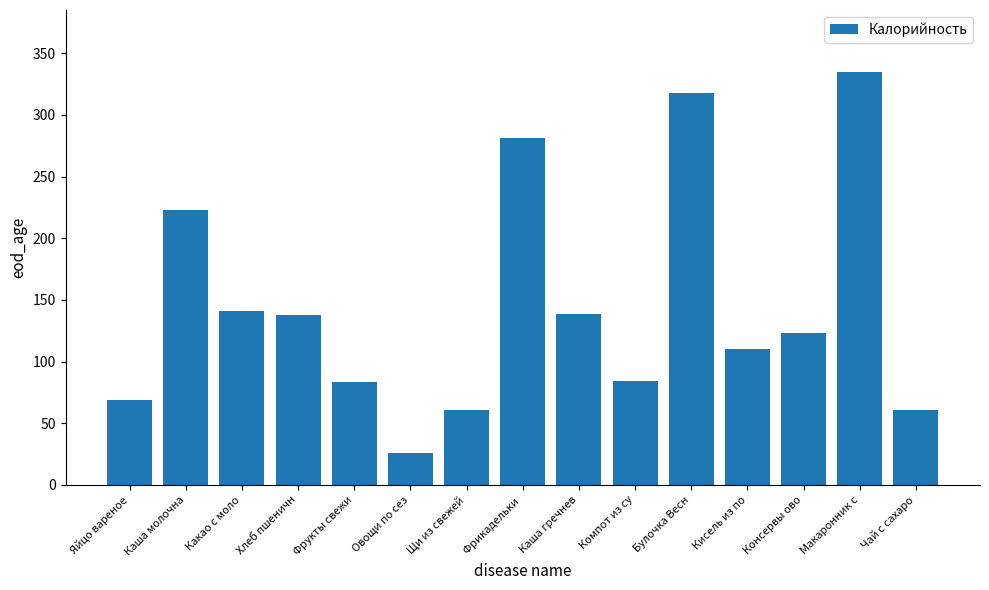

What value does the data have at Консервы ово?

123.2